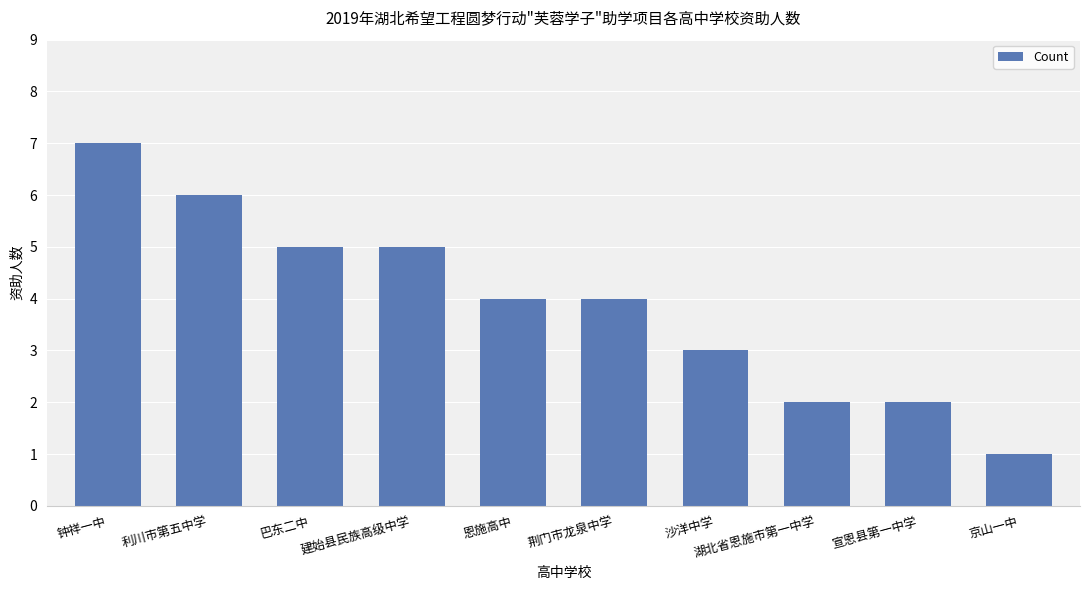

Reading left to right, what are all the values shown in this chart?

7	6	5	5	4	4	3	2	2	1